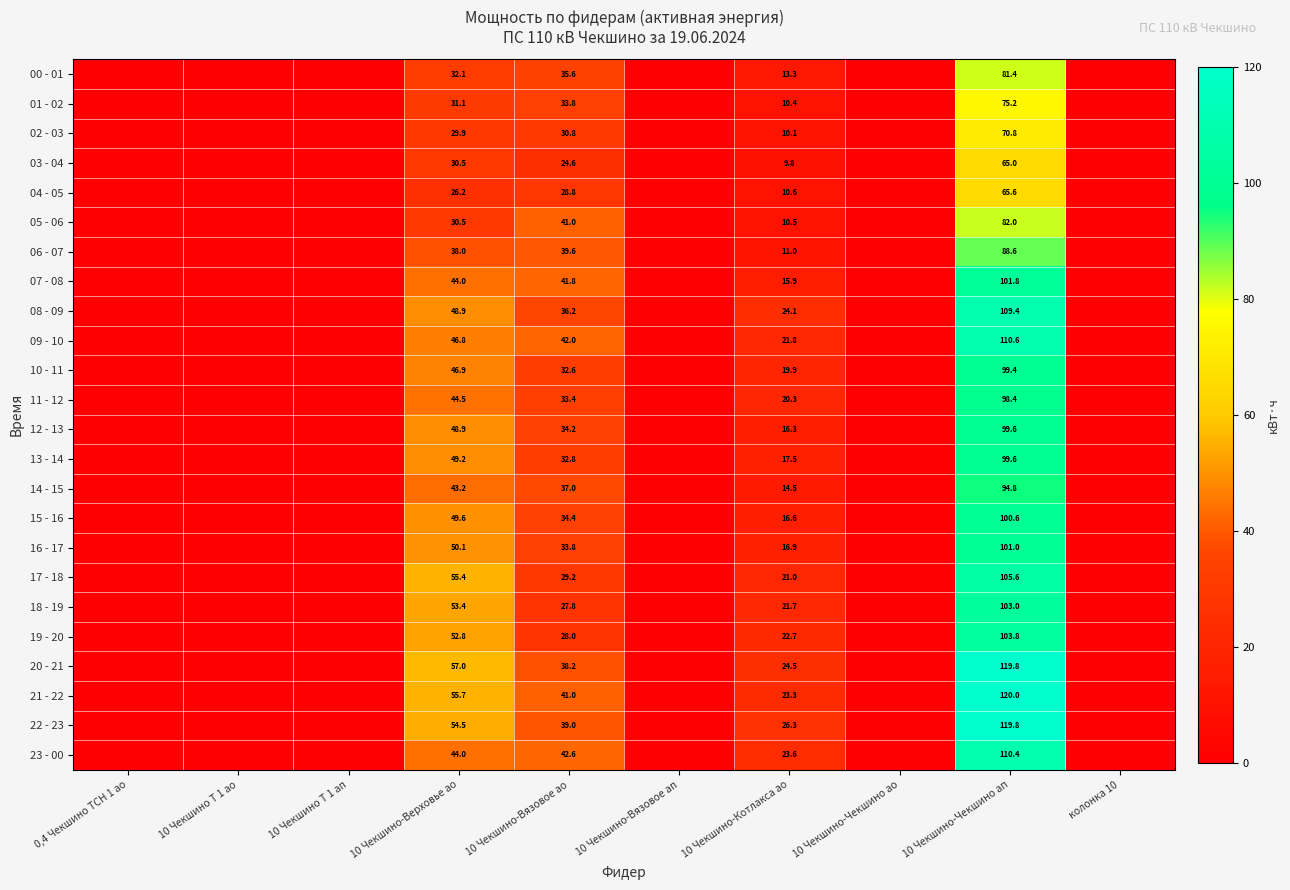

Is the value of 04 - 05 at 10 Чекшино-Вязовое ао greater than the value of 11 - 12 at 10 Чекшино-Котлакса ао?

Yes